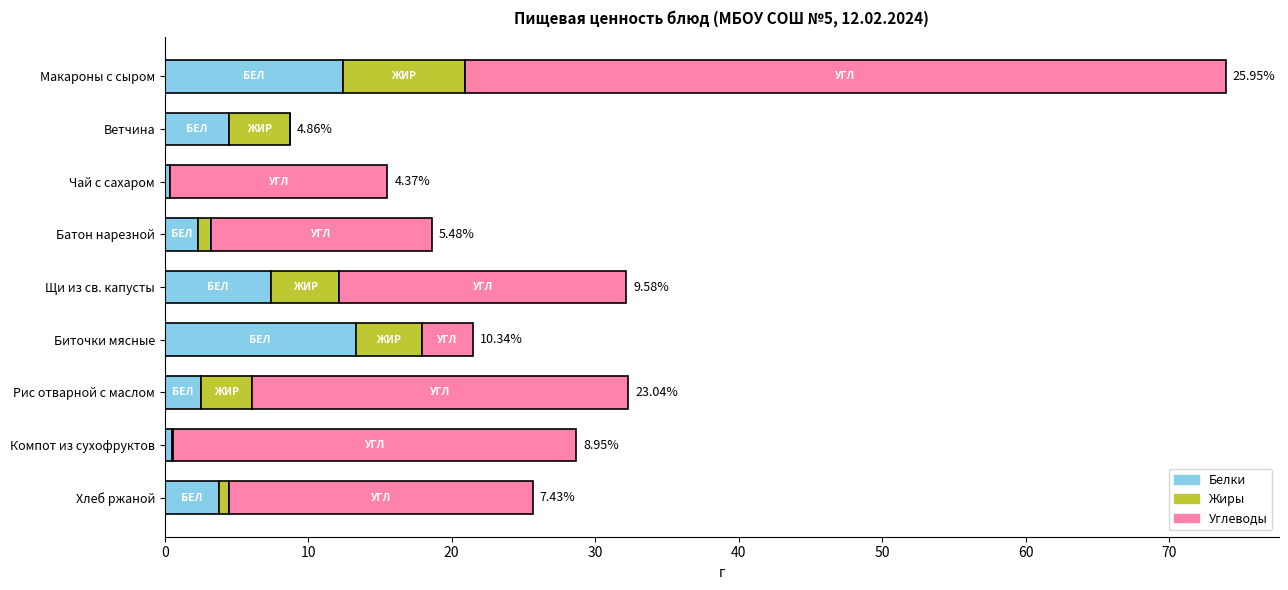

What is the total value across all series at Рис отварной с маслом?

32.3